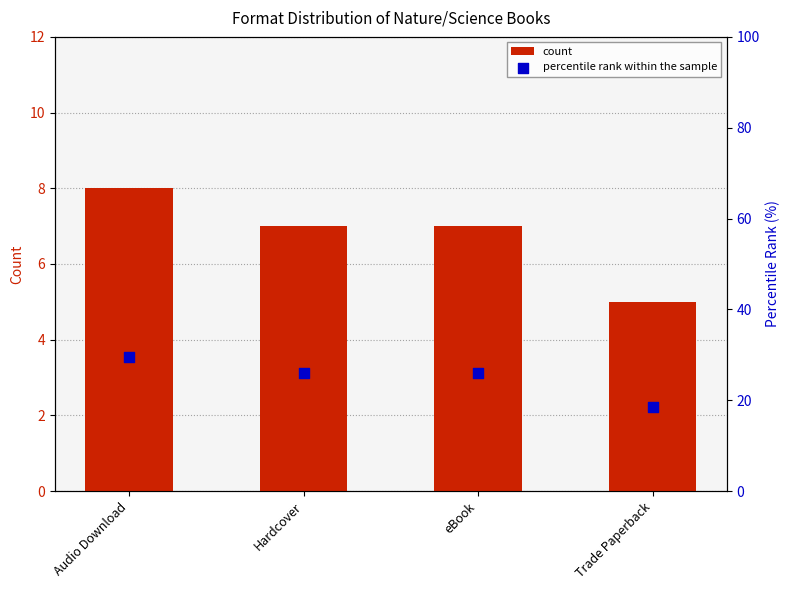

Which series has the largest total across all categories?

percentile rank within the sample